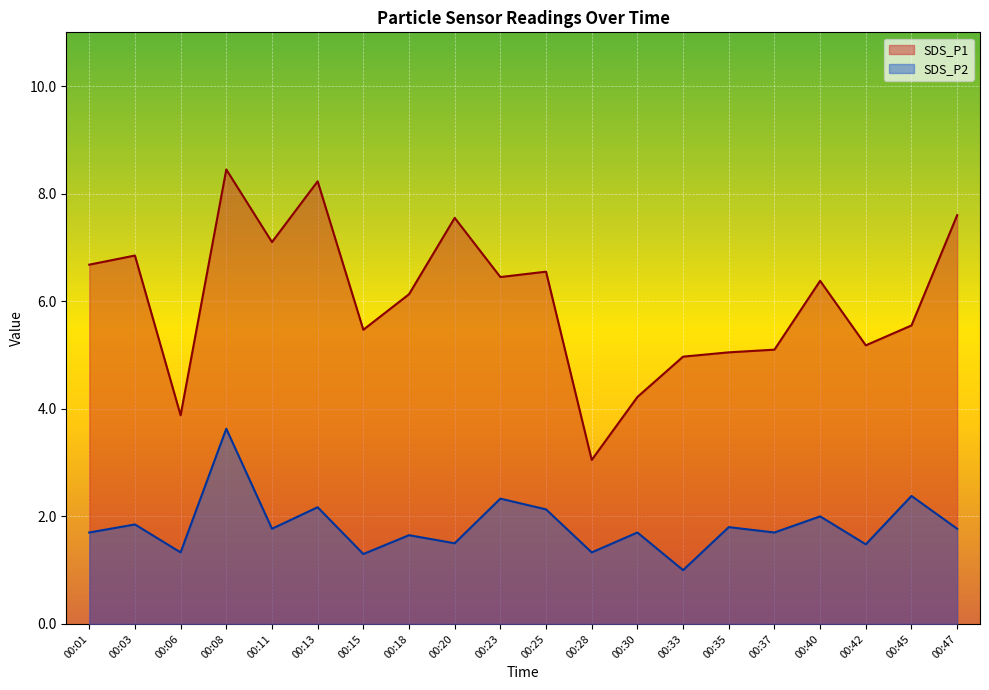

At which category is the sum across all series the highest?

00:08